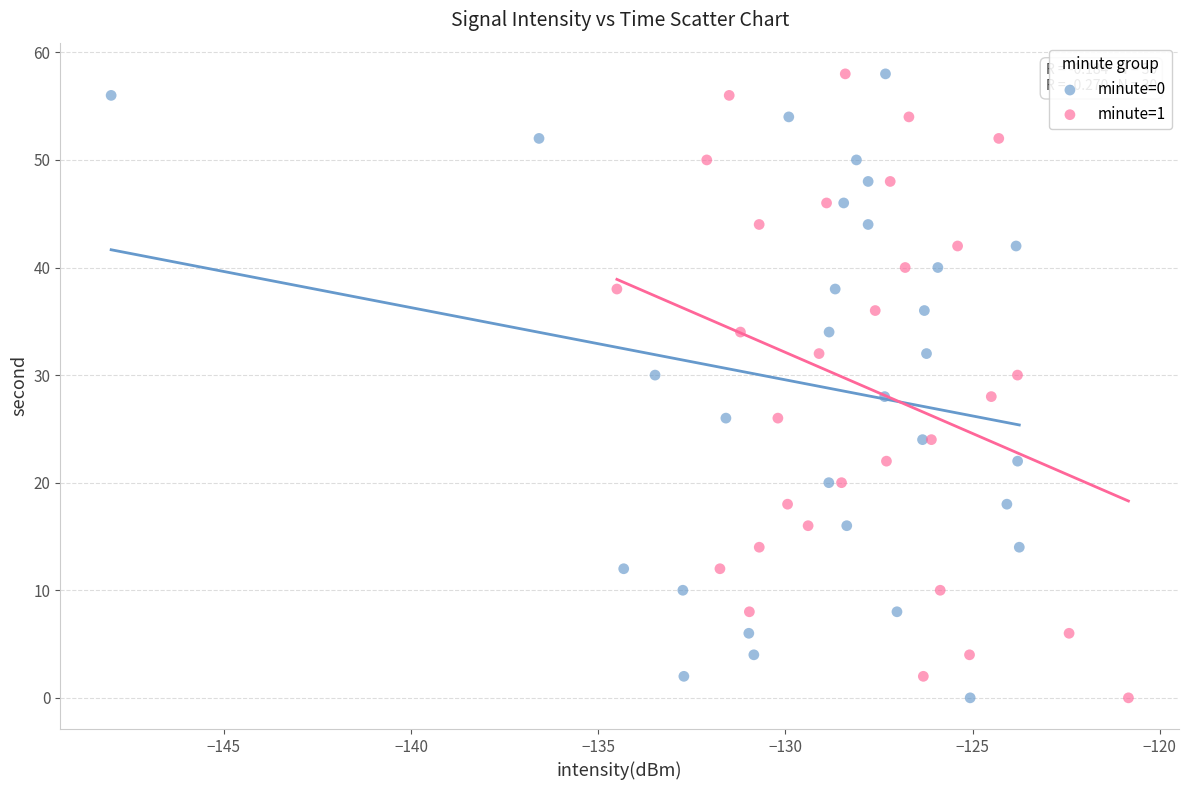

What are all the series names shown in the legend?

minute=0, minute=1